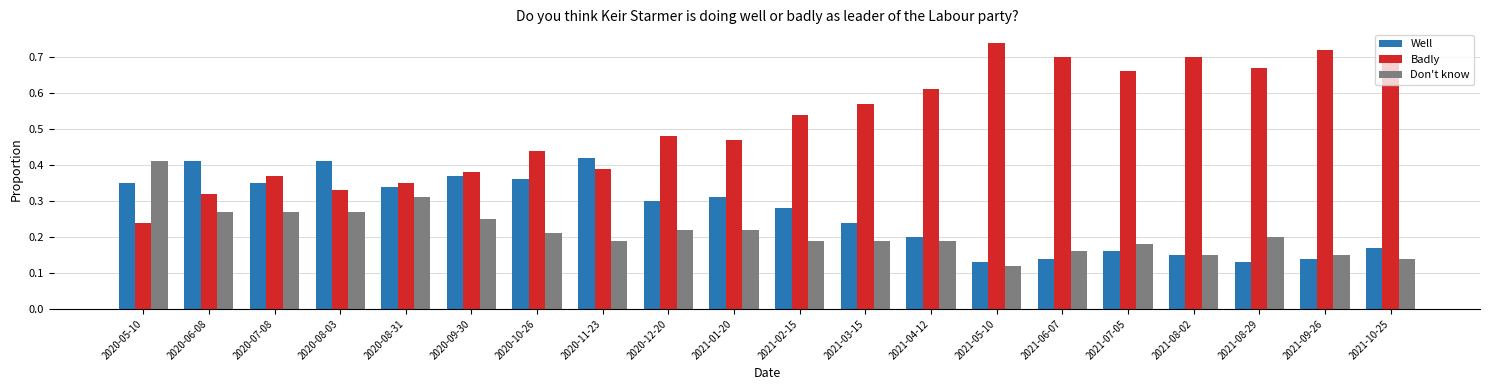

Which series has the largest total across all categories?

Badly